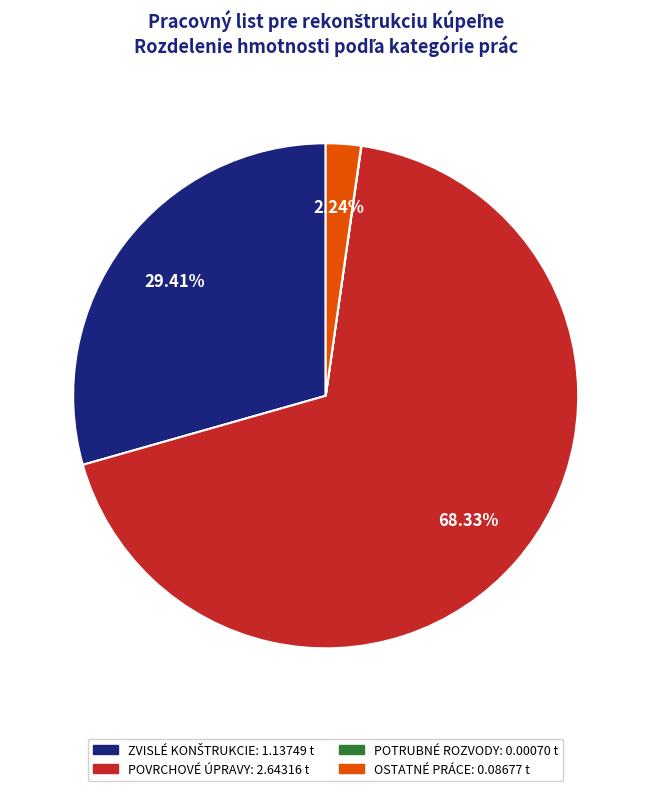

Is there a majority slice in this chart?

Yes